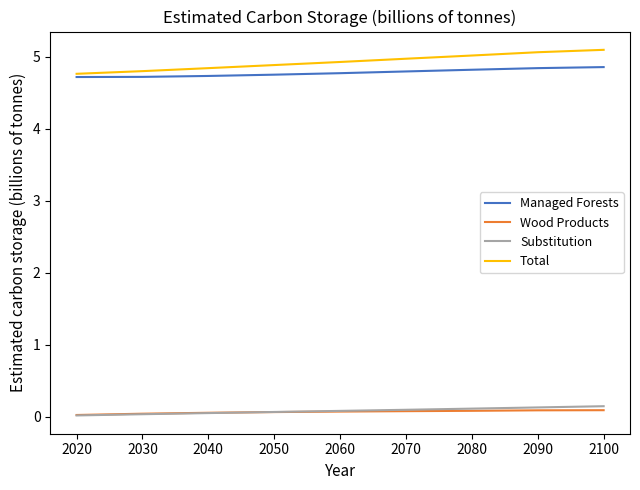

Does the chart have visible grid lines?

No